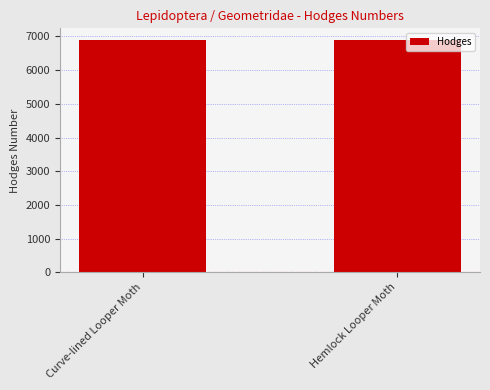

What position from the left is Hemlock Looper Moth?

2